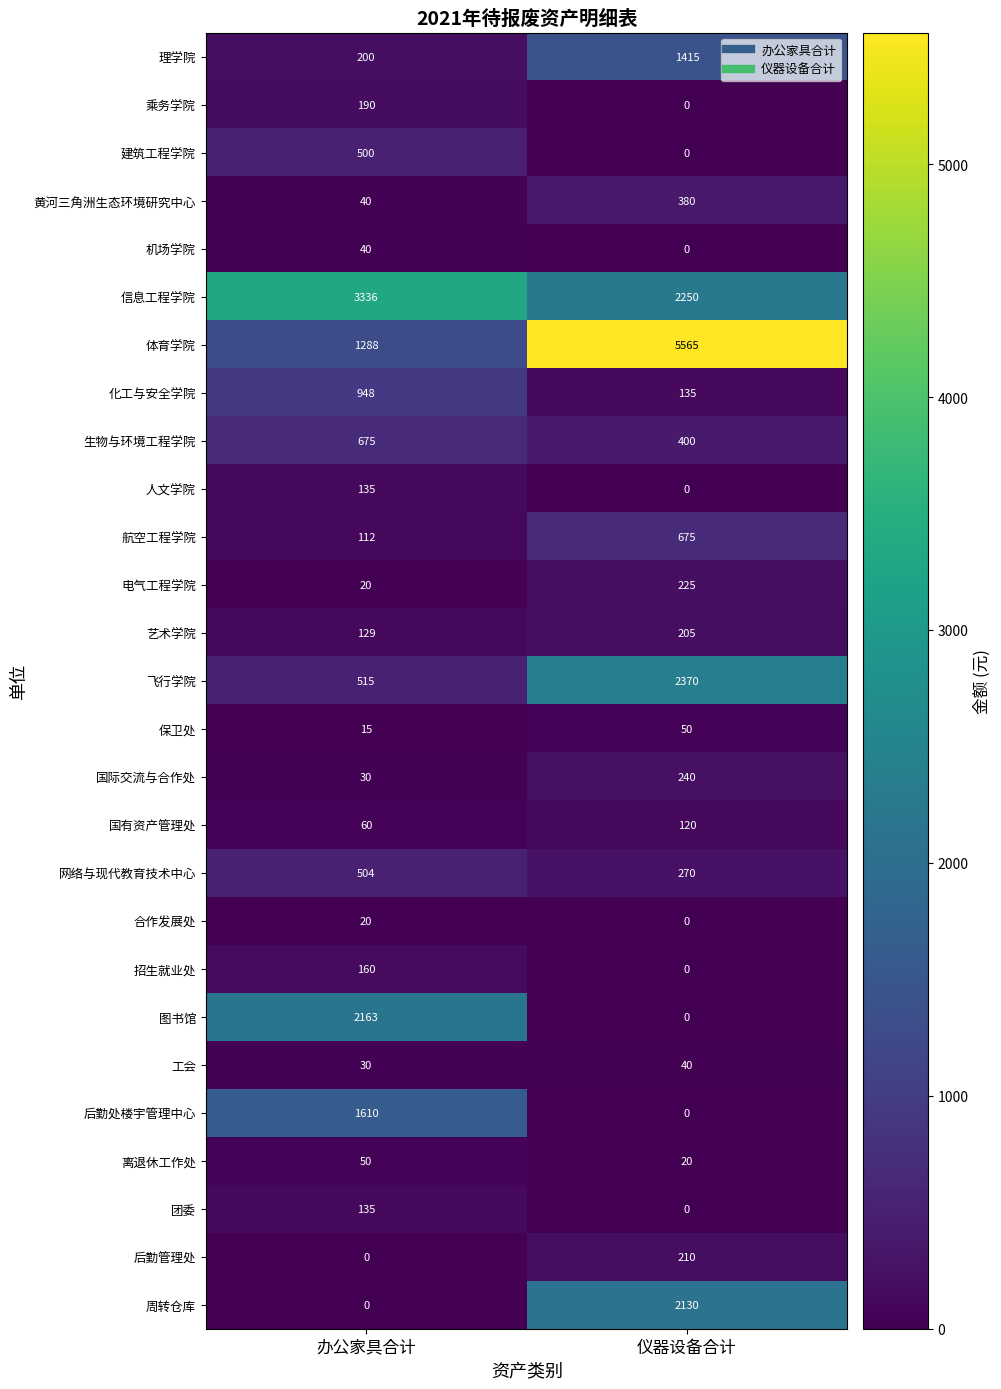

How many categories are shown in the chart?

2